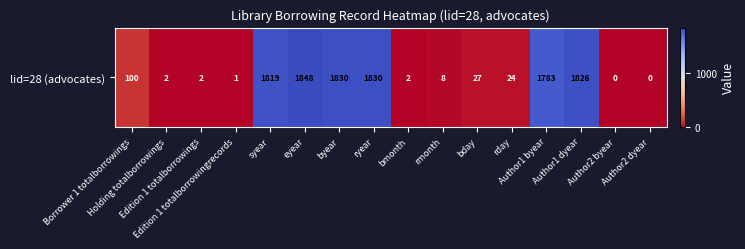

Reading left to right, what are all the values shown in this chart?

100	2	2	1	1819	1848	1830	1830	2	8	27	24	1783	1826	0	0